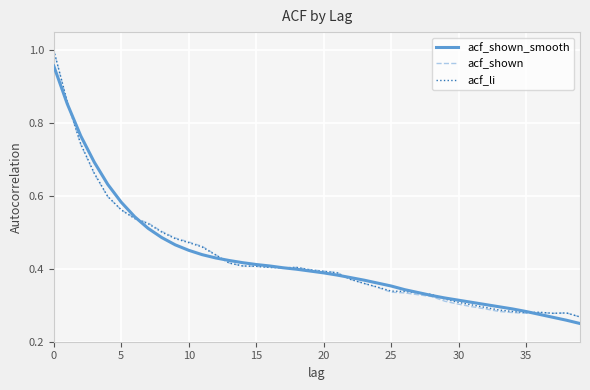

Does the chart display data point markers on the line(s)?

No